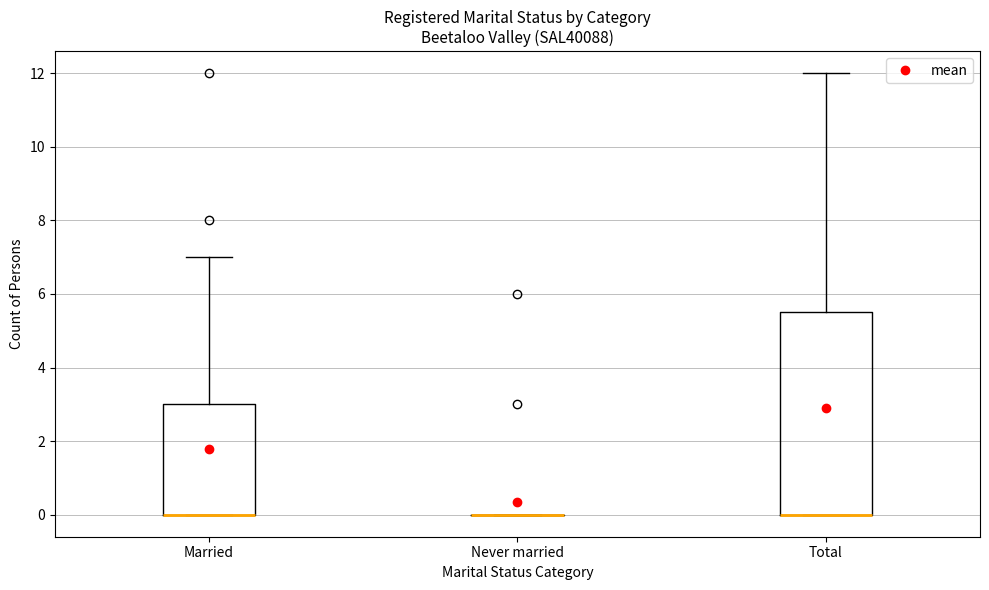

Reading left to right, read every box against the y-axis: the position of its median line, the range the box covers, and the ends of its whiskers. The values are not printed on the chart, so give them approximately, as read against the axis.

Married: median 0.0 (drawn on the box's lower edge), box 0.0 to 3.0, whiskers 0.0 to 7.0
Never married: box collapsed to a line at 0.0, whiskers 0.0 to 0.0
Total: median 0.0 (drawn on the box's lower edge), box 0.0 to 5.6, whiskers 0.0 to 12.0